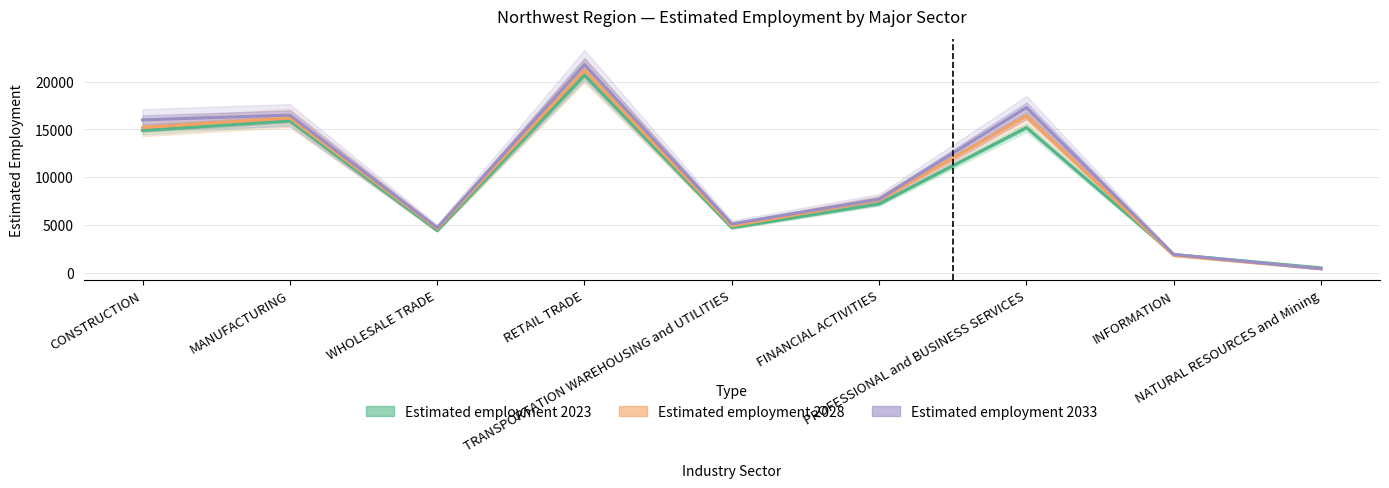

In Estimated employment 2033, how many points are lower than both neighbors (excluding endpoints)?

2